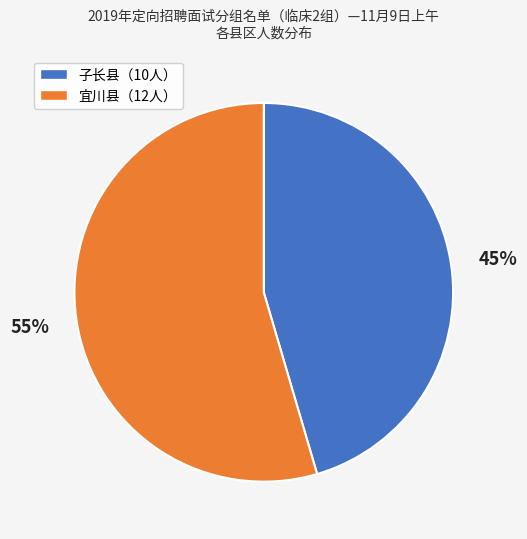

Is there any slice that represents more than half of the pie?

Yes